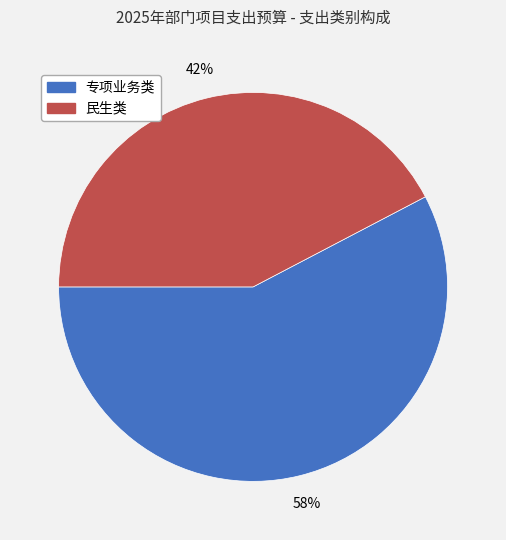

Is the sum of 民生类 and 专项业务类 greater than half?

Yes